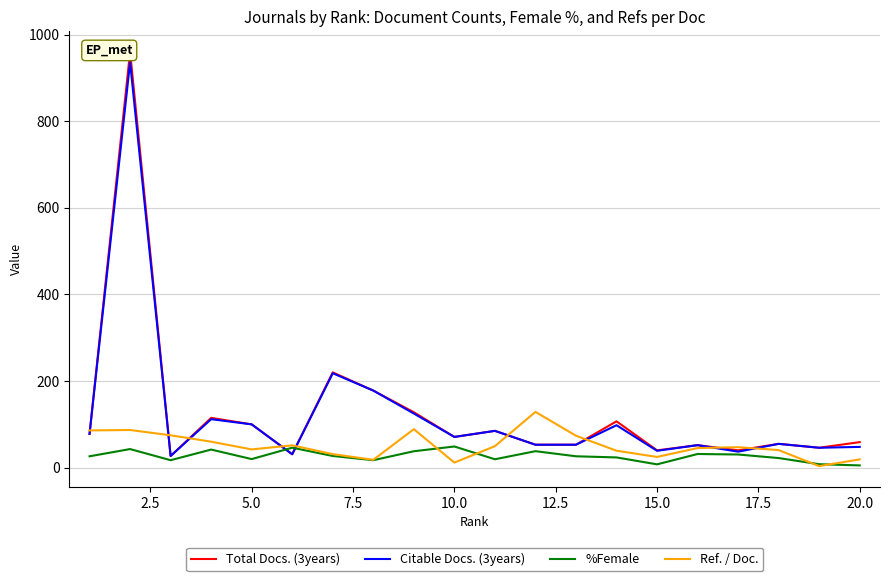

What is the highest value of the Ref. / Doc. series?

128.8